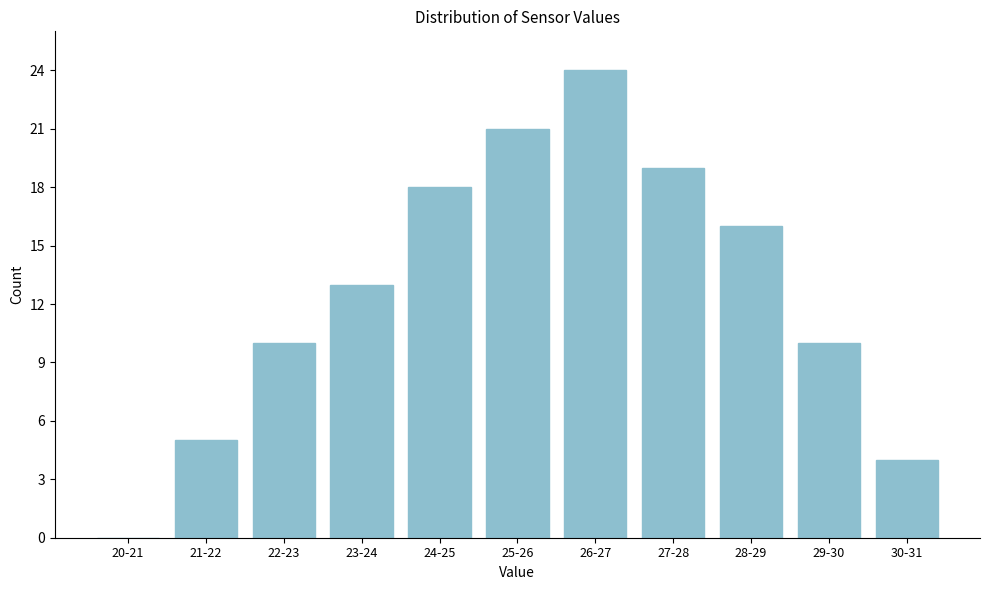

Reading left to right, transcribe all the data shown in this chart.

20-21=0	21-22=5	22-23=10	23-24=13	24-25=18	25-26=21	26-27=24	27-28=19	28-29=16	29-30=10	30-31=4